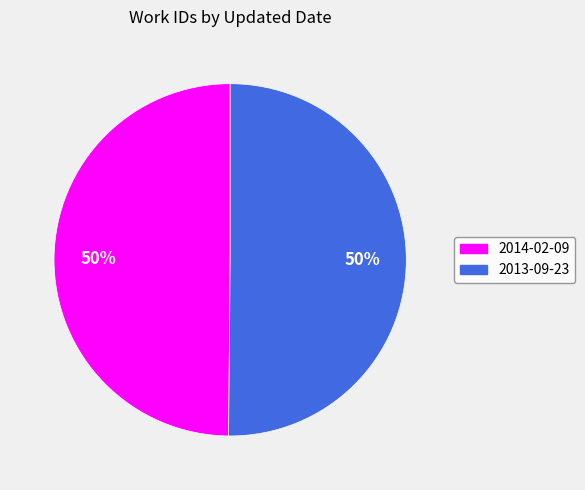

Combined, do 2014-02-09 and 2013-09-23 account for over 50%?

Yes